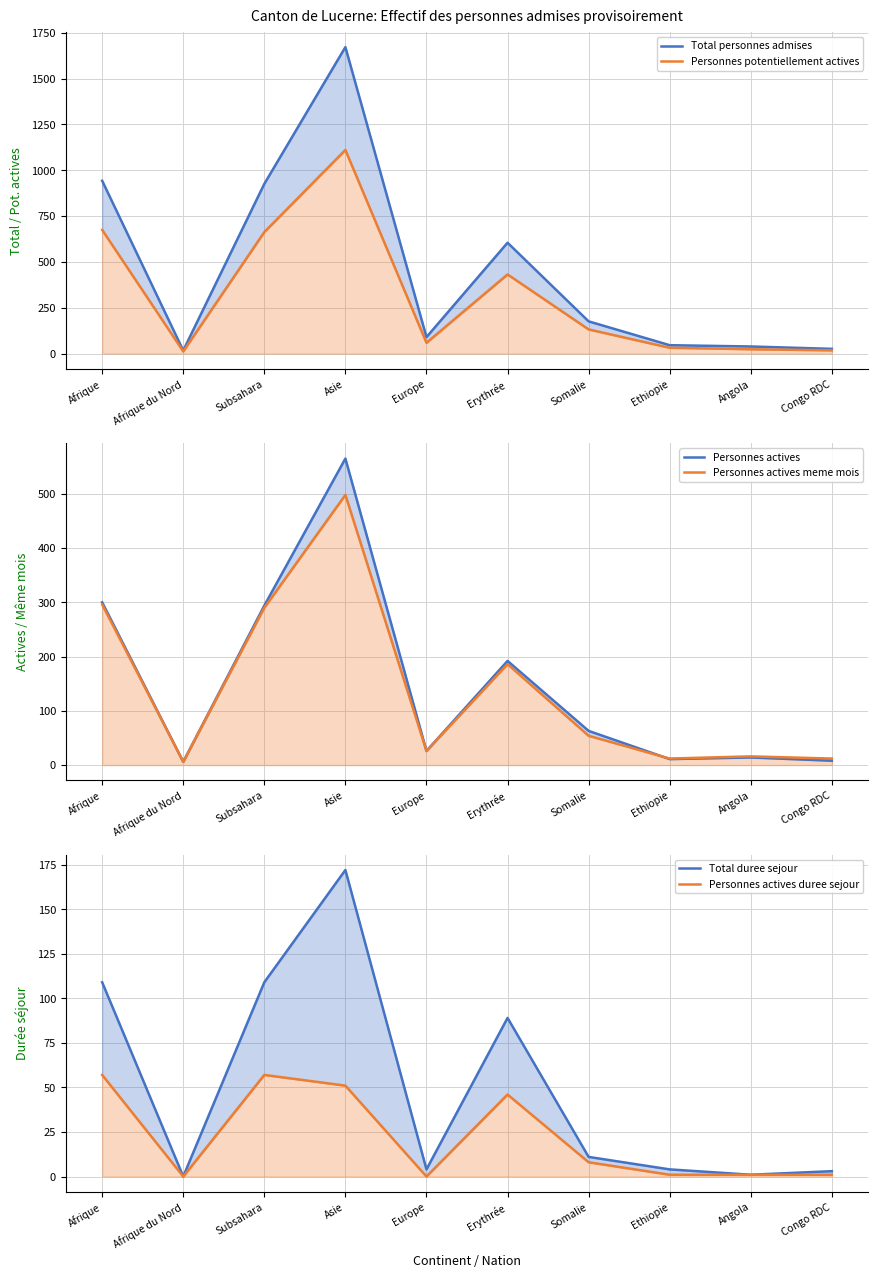

What are all the series names shown in the legend?

Total personnes admises, Personnes potentiellement actives, Personnes actives, Personnes actives meme mois, Total duree sejour, Personnes actives duree sejour